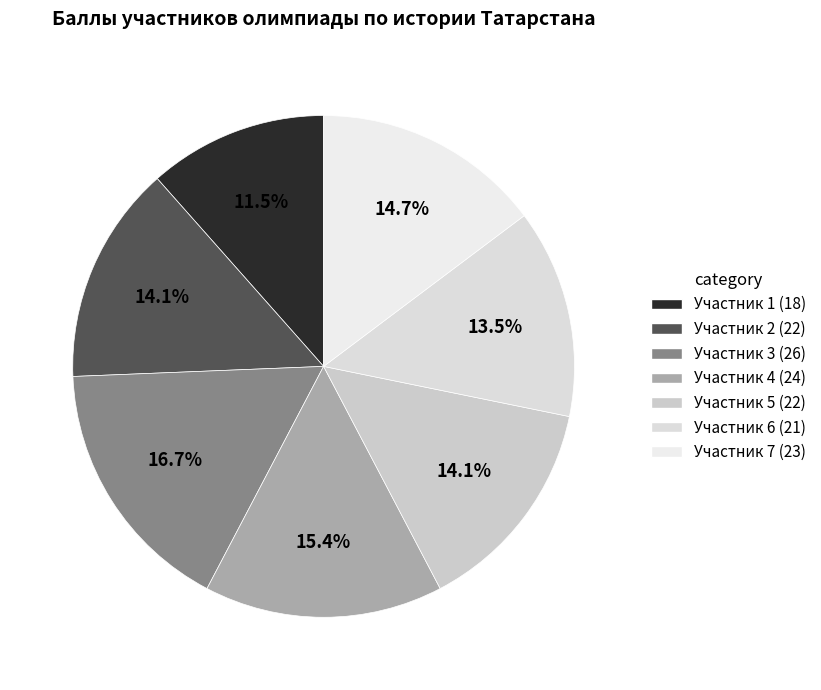

Rank the categories by value from lowest to highest.

Класс 8 (участник 1), Класс 10 (участник 6), Класс 8 (участник 2), Класс 10 (участник 5), Класс 11 (участник 7), Класс 9 (участник 4), Класс 9 (участник 3)